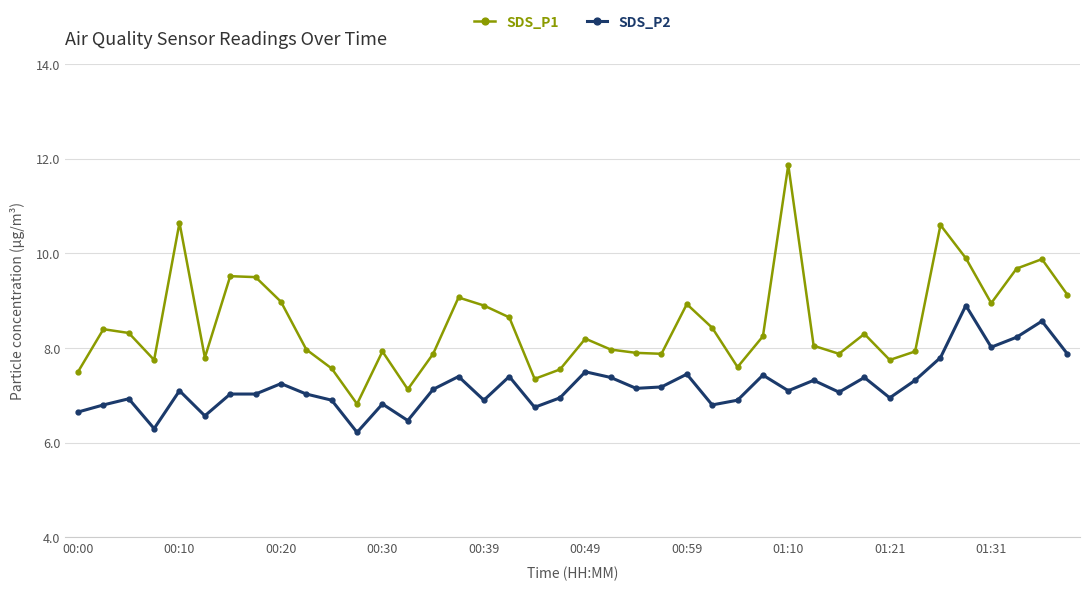

What is the maximum value shown in the chart?

11.9